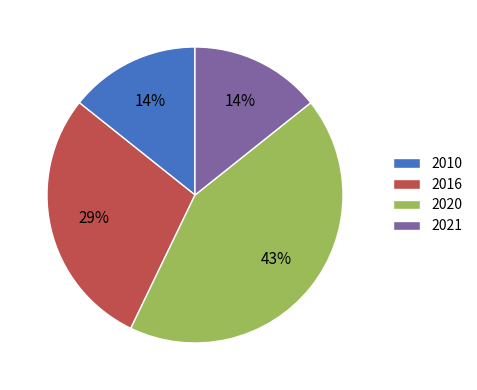

Is the sum of 2021 and 2016 greater than half?

No